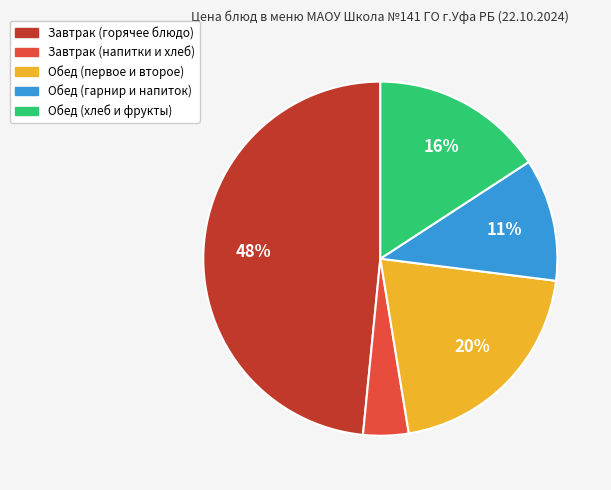

Is there any slice that represents more than half of the pie?

No